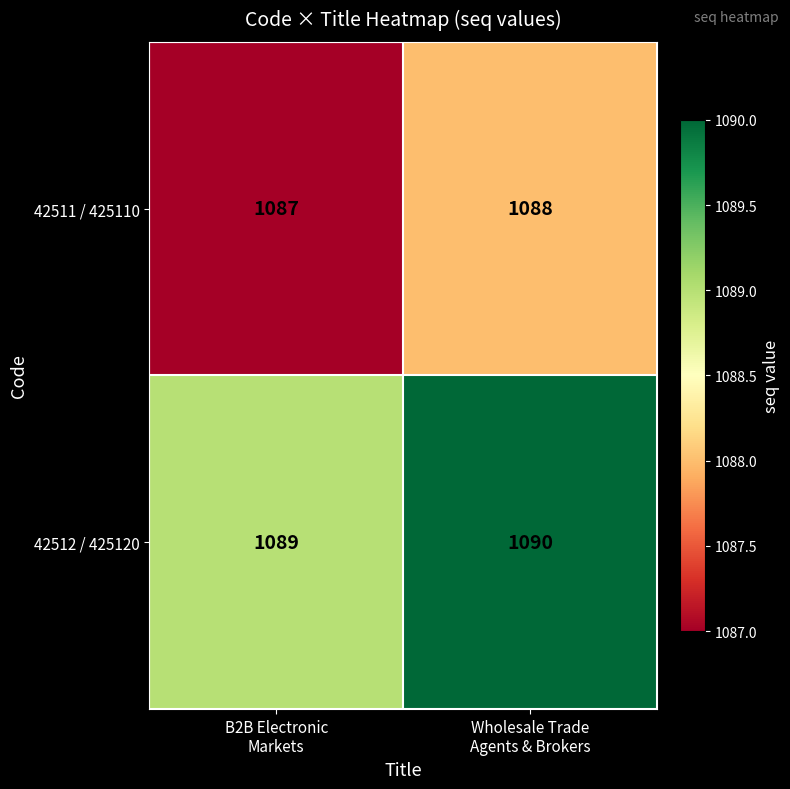

Reading left to right, transcribe all the data shown in this chart.

42511 / 425110: 1087	1088
42512 / 425120: 1089	1090